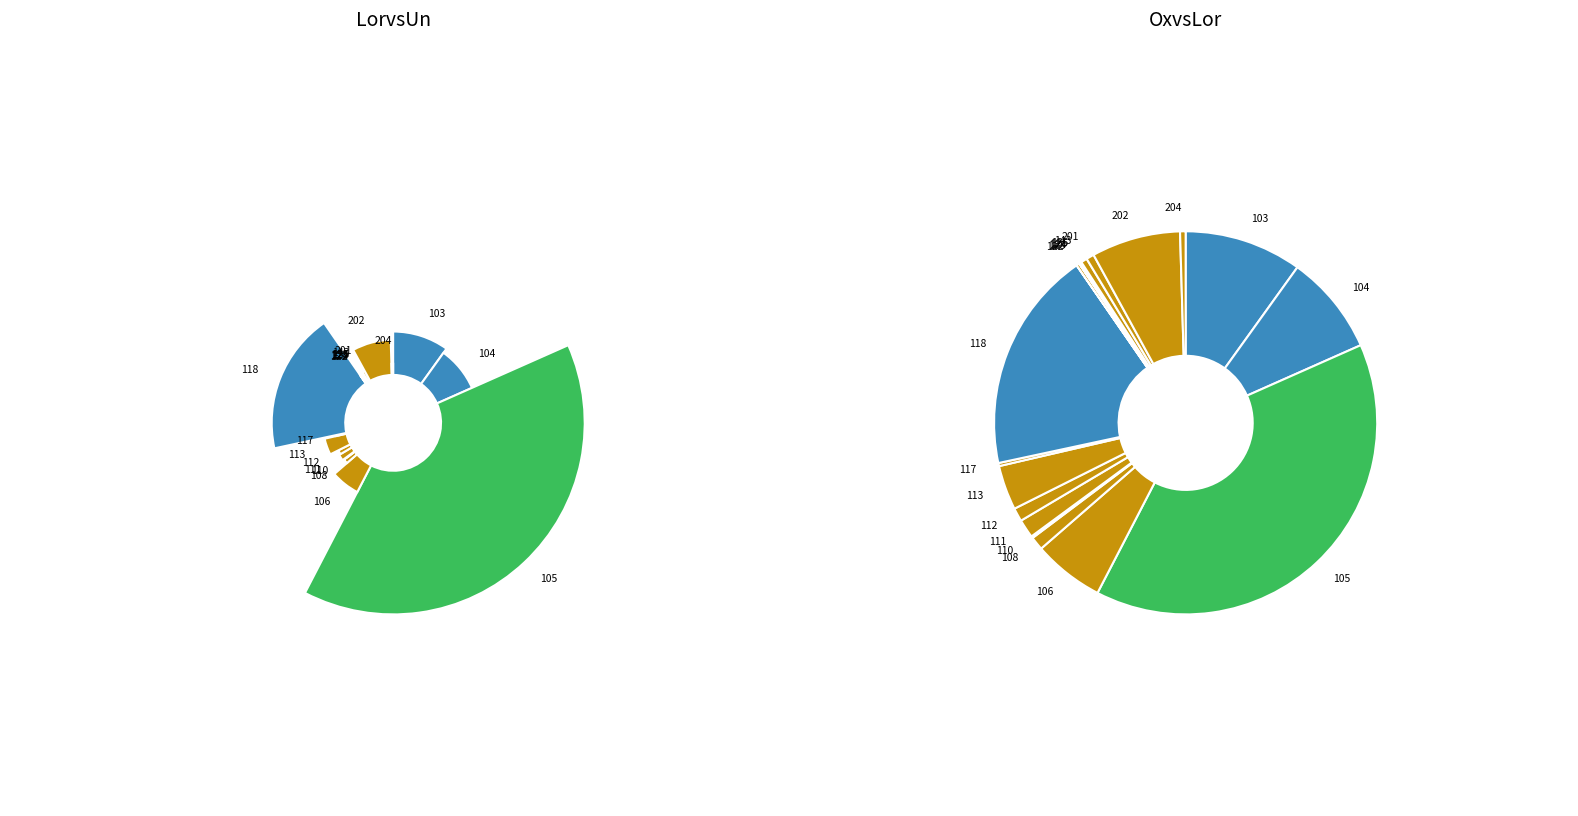

Is 202 the majority of the pie?

No